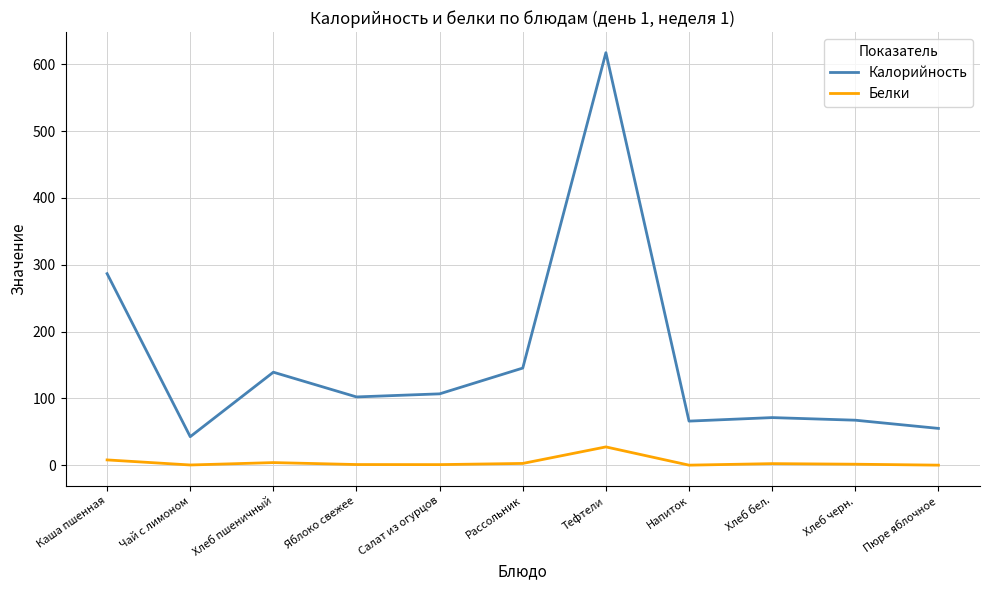

Which category has the highest value across all series?

Тефтели